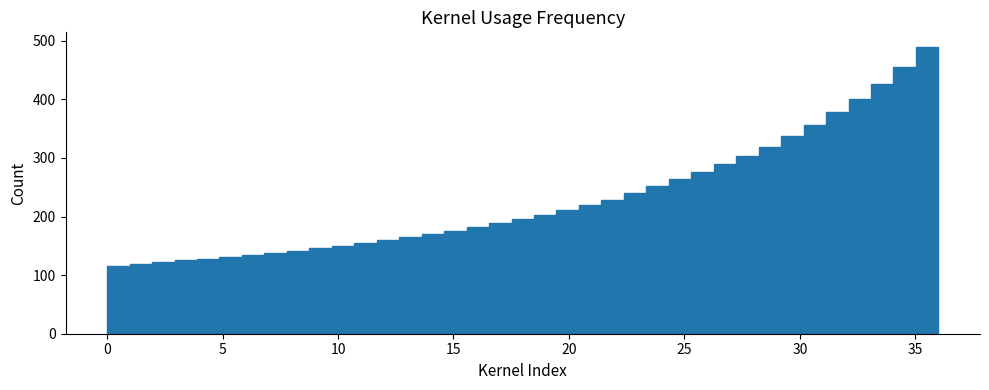

Around what value on the x-axis is the tallest bar? Give the approximate position of its centre, as read against the axis.

35.5